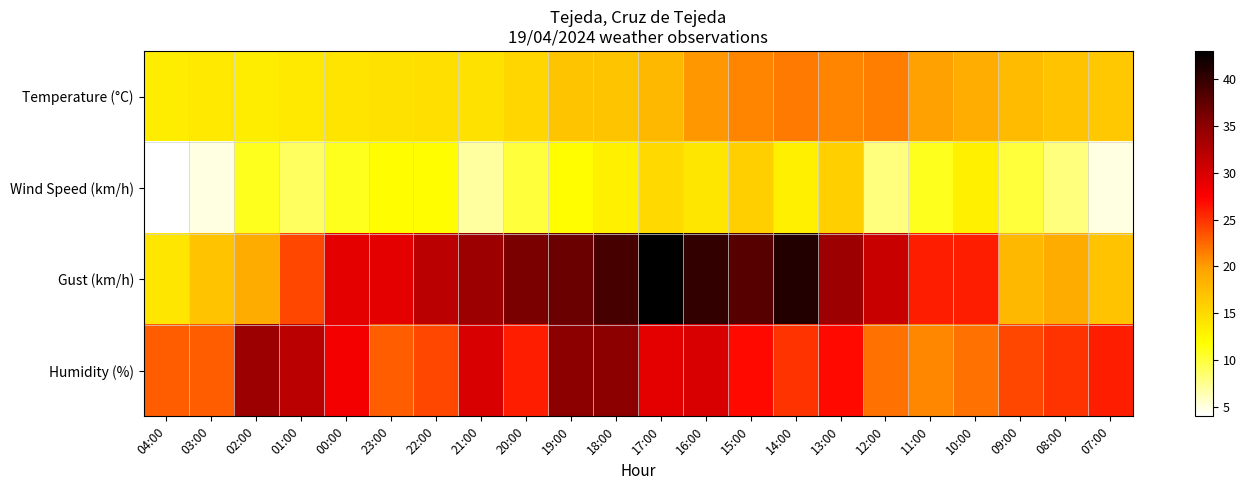

Between 17:00 and 11:00, which is larger?

11:00